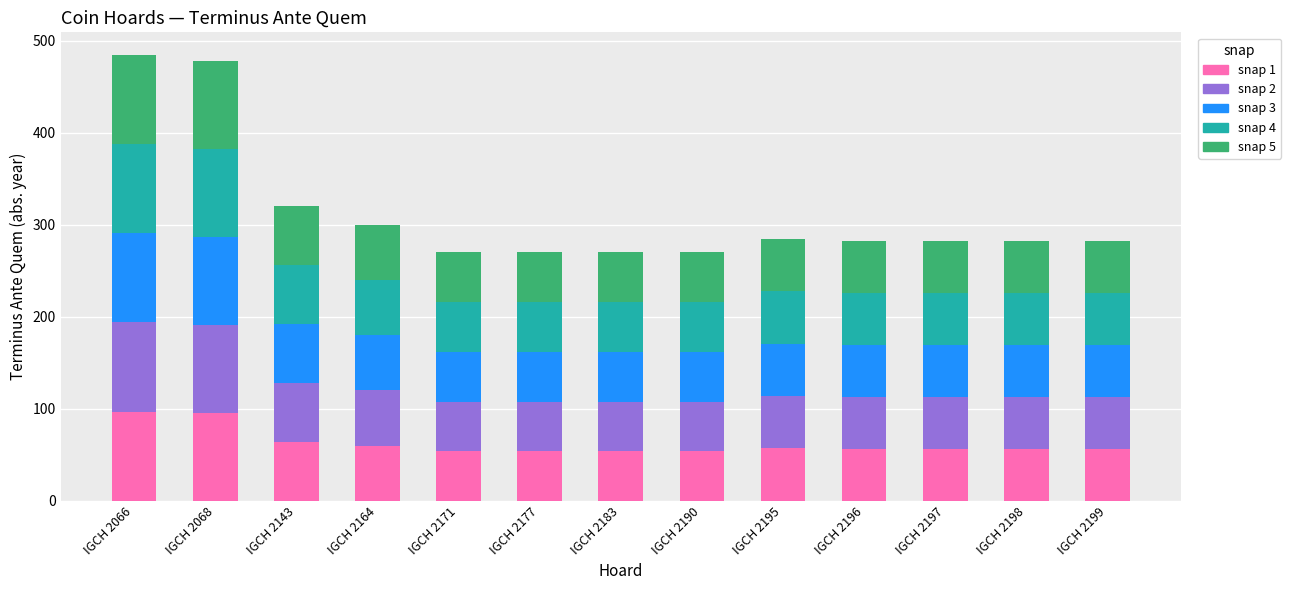

Count the number of data series in this chart.

5